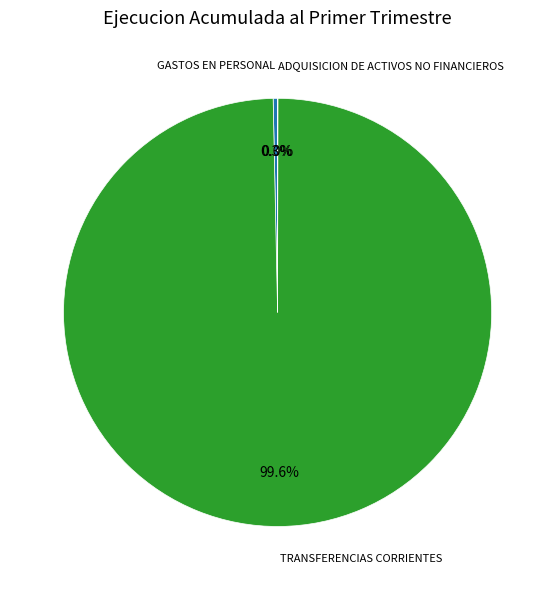

Does any single category account for the majority?

Yes